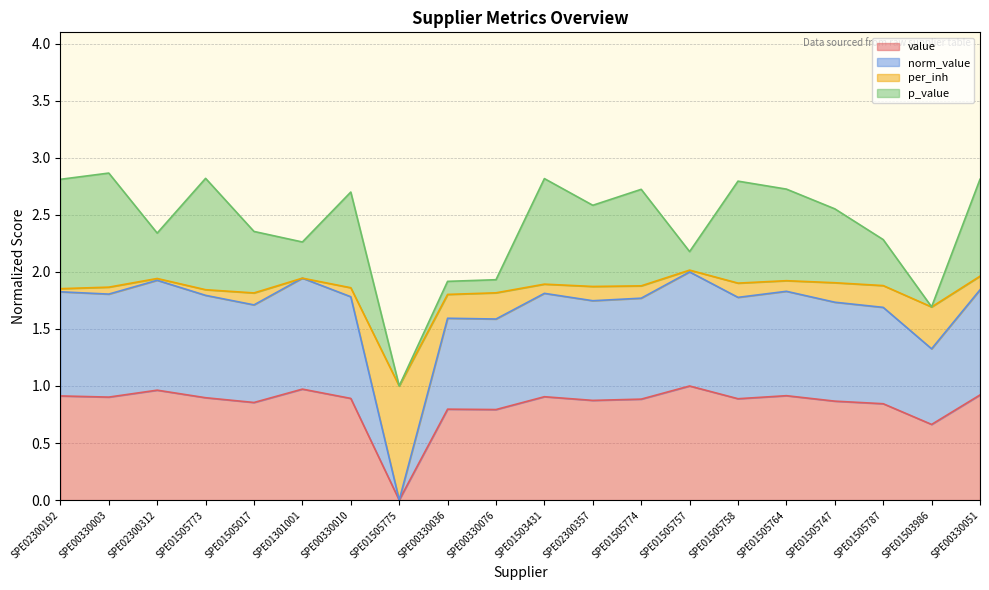

How many interior local valleys does the value series have?

7